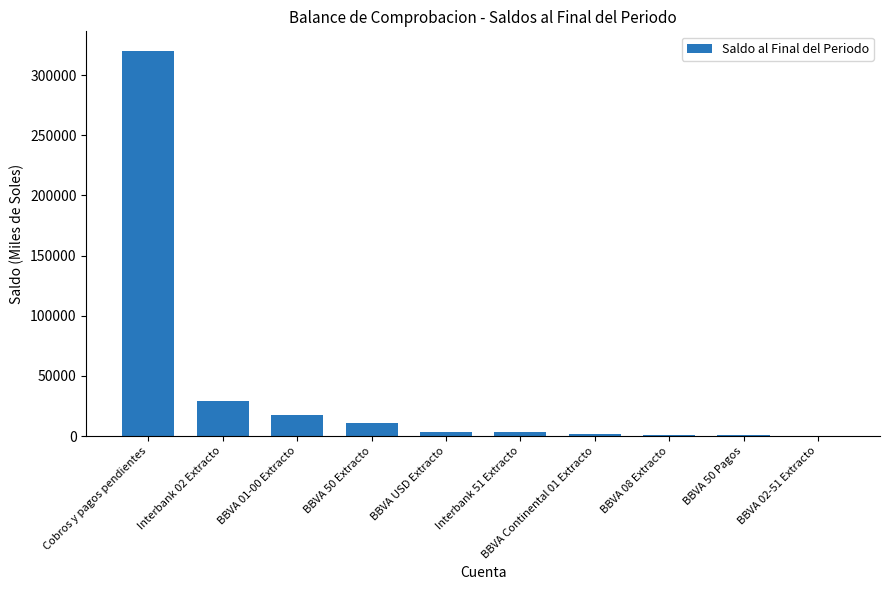

Which category has the highest value across all series?

Cobros y pagos pendientes